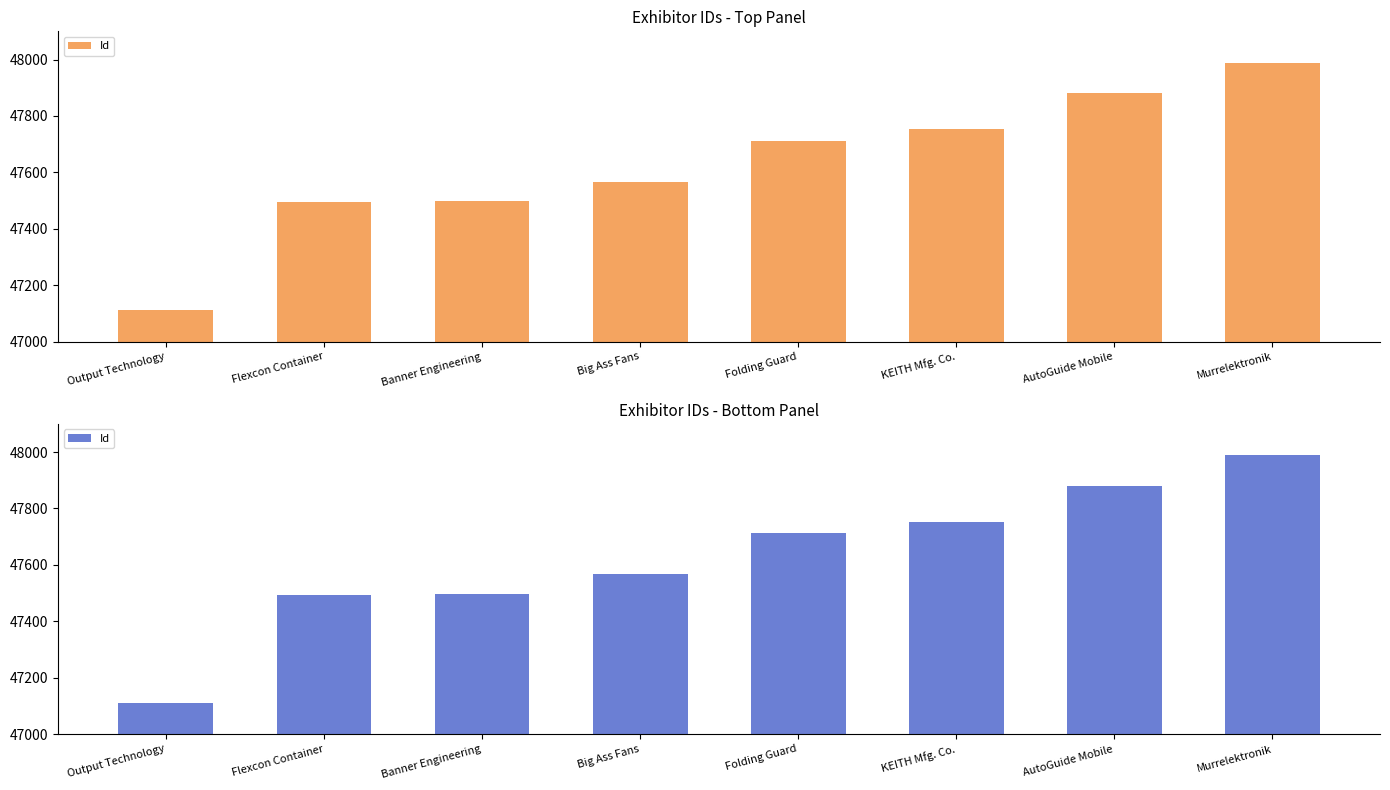

Where is the data nearest to the value 47550?

Big Ass Fans